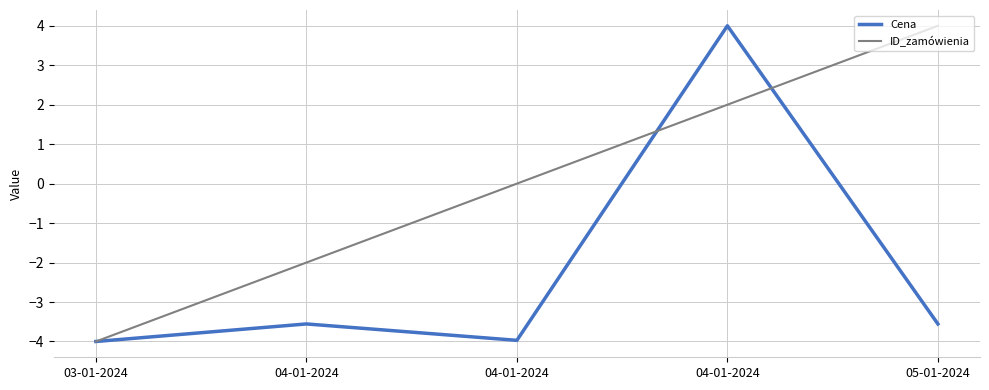

Which series has the largest total across all categories?

ID_zamówienia